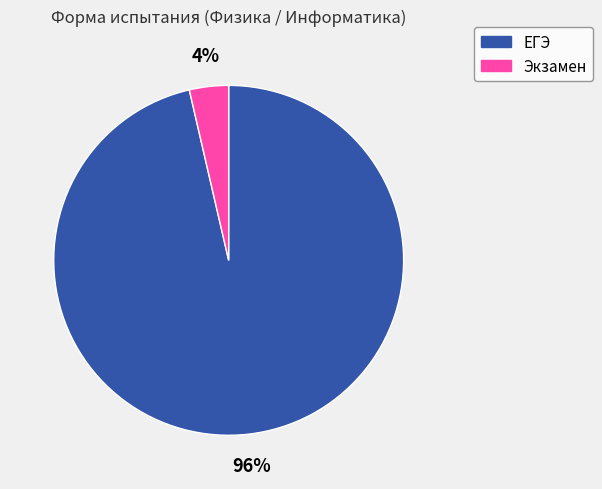

How many segments does this pie chart have?

2